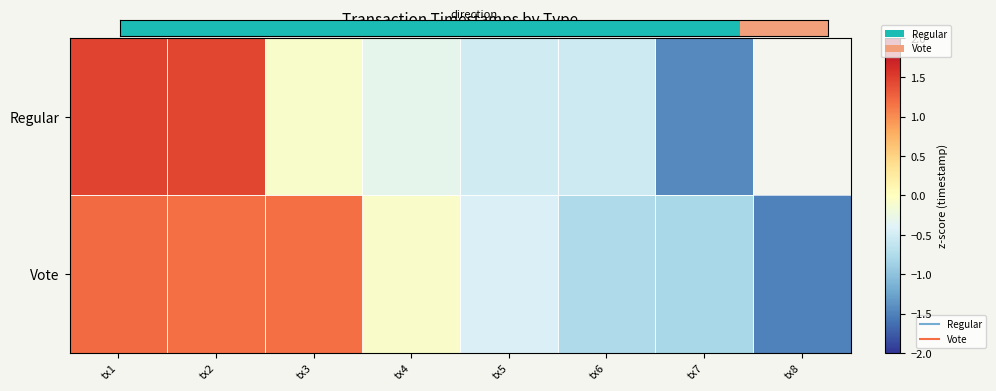

What is the spread (max minus min) of values at tx3?

1.2